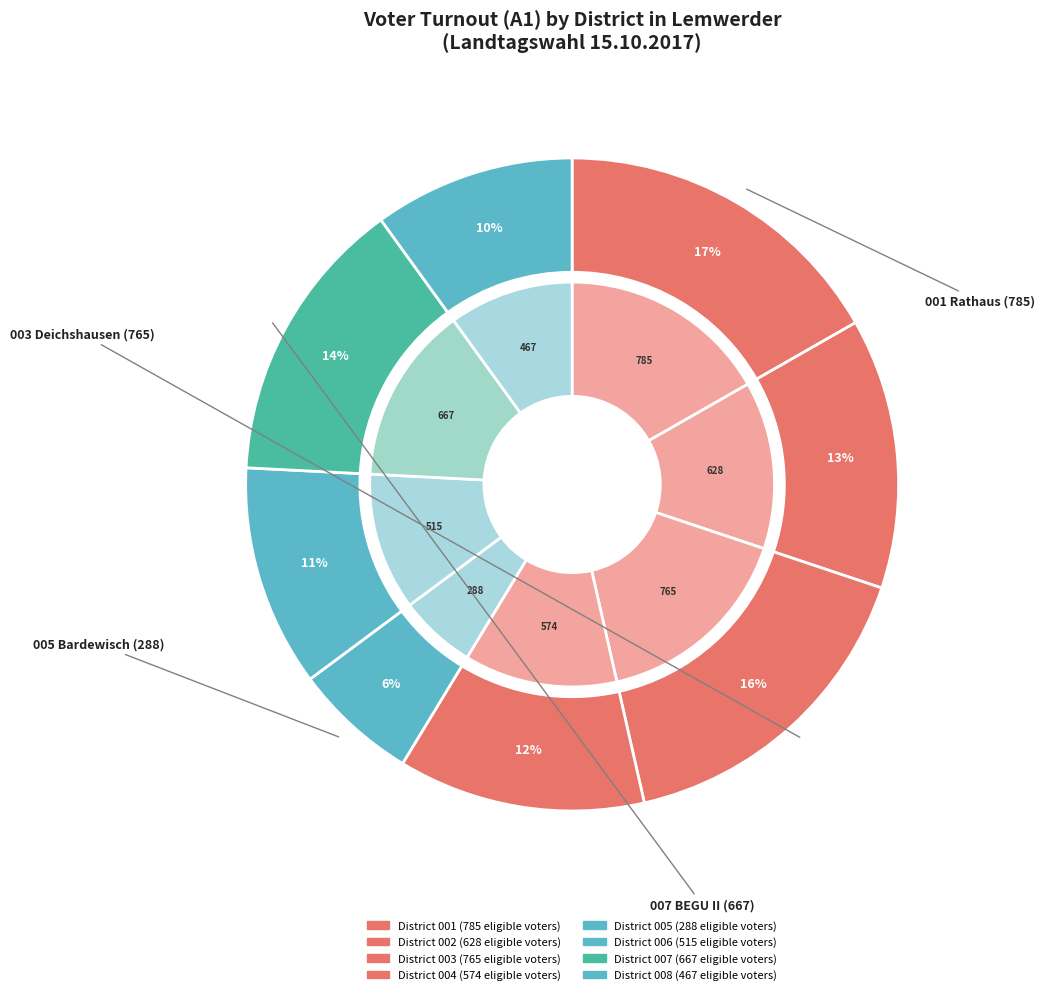

Which slice is the largest?

001